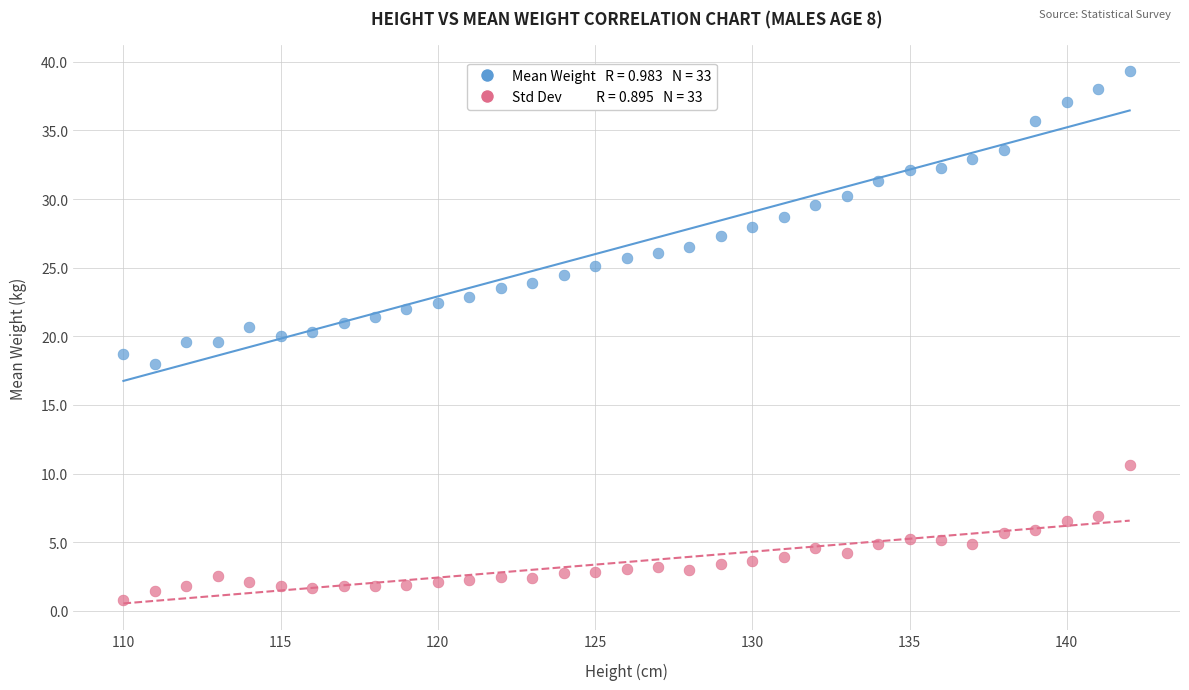

Across all data points, what is the range of X values (max minus min)?

32.0